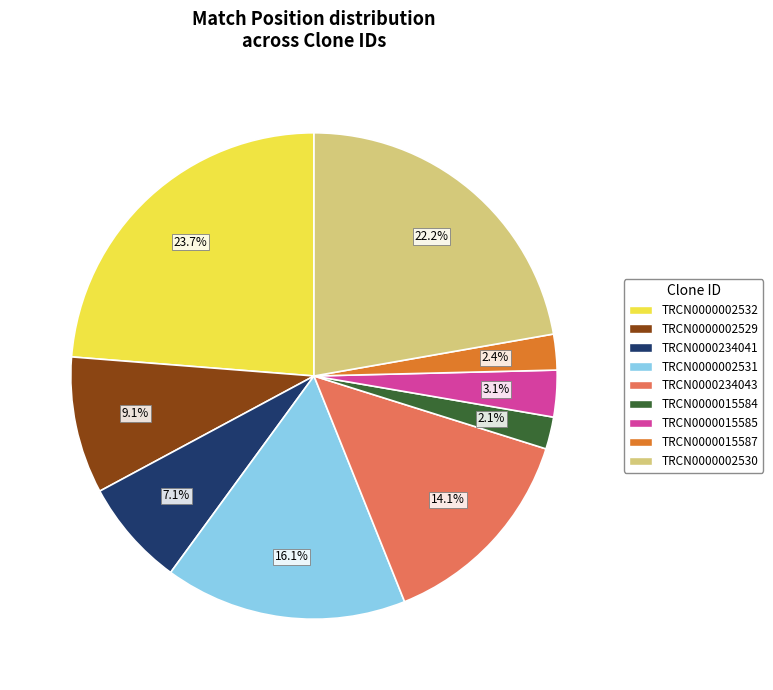

Which category has the biggest portion of the pie?

TRCN0000002532